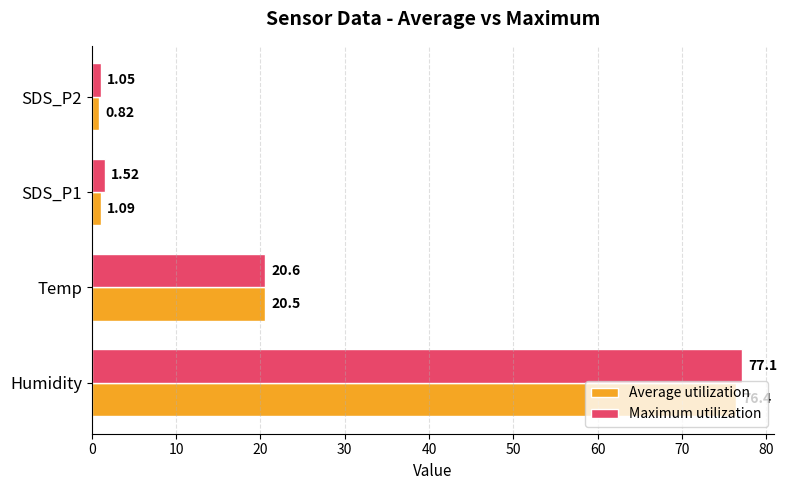

At which label is Maximum utilization closest to 39?

Temp